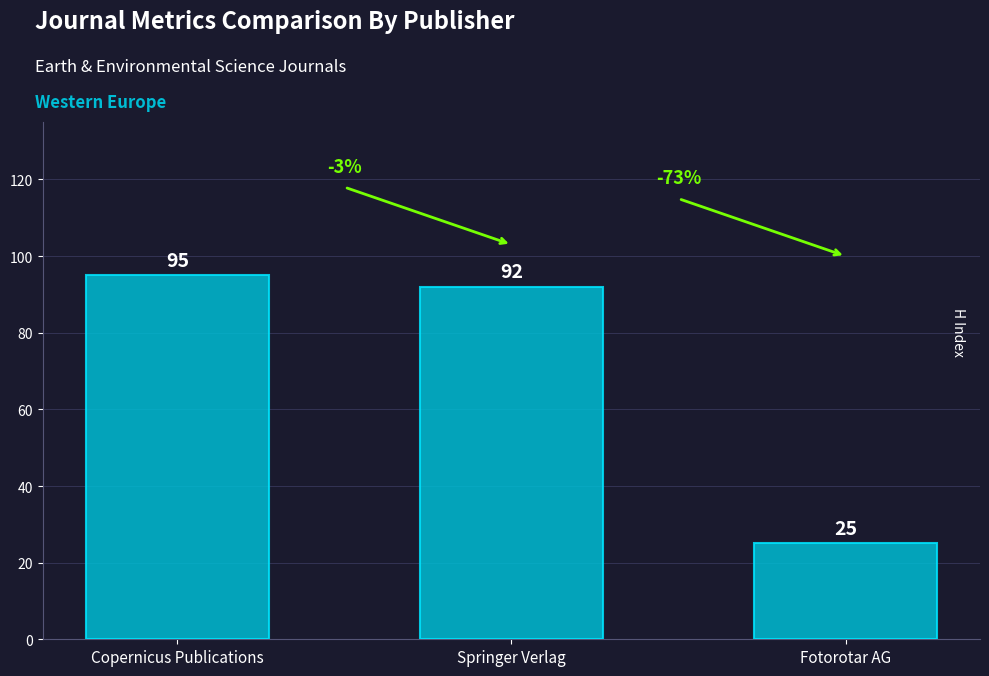

Which category has the lowest value across all series?

Fotorotar AG